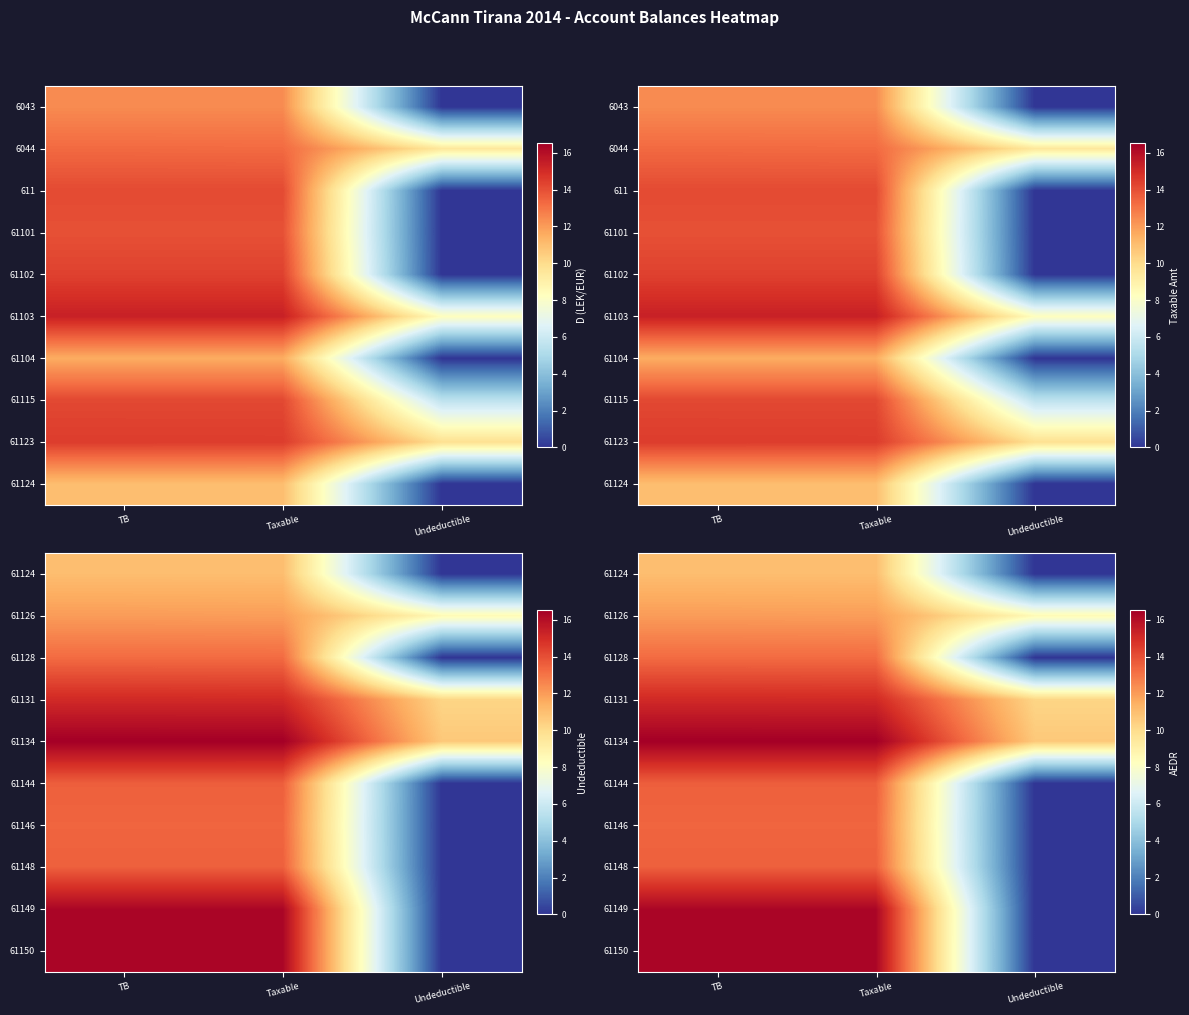

At which category is the sum across all series the highest?

TB